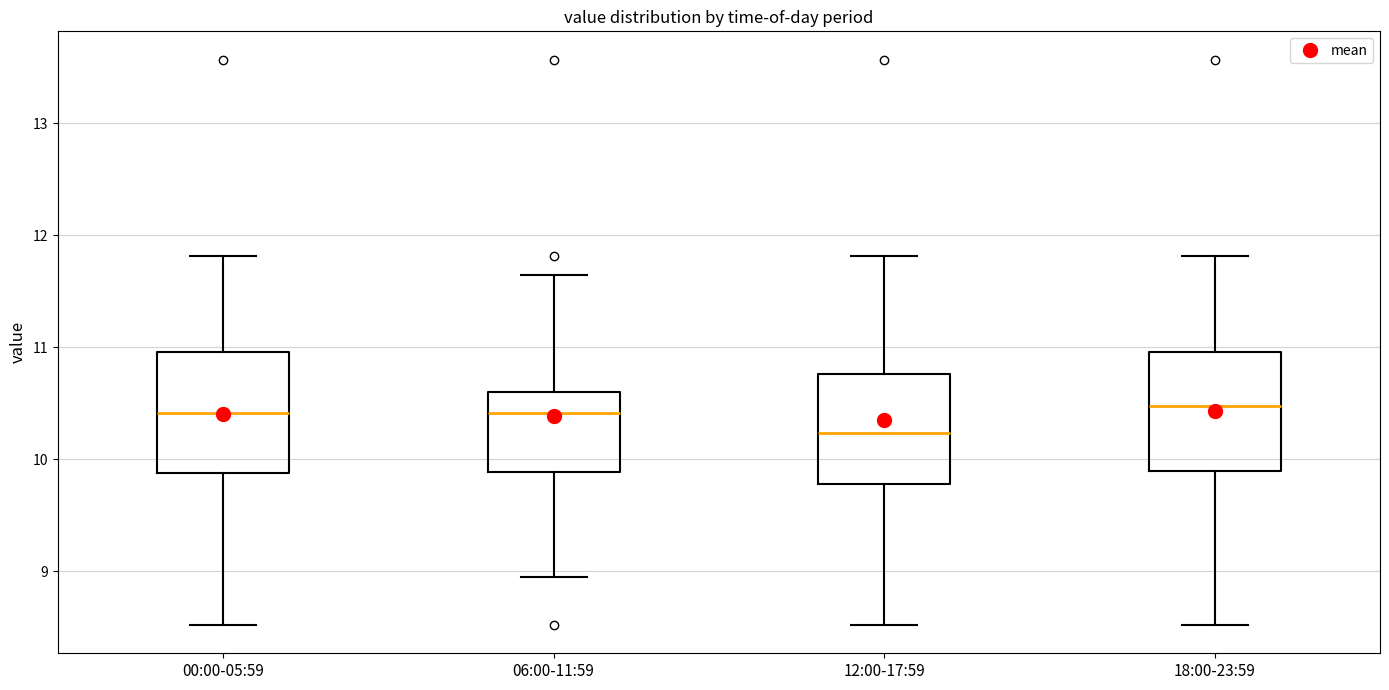

Reading left to right, transcribe this box plot: for each box, give where its median line is, the range the box spans, and where its two whiskers end, as read against the y-axis. The values are not printed on the chart, so give them approximately, as read against the axis.

00:00-05:59: median 10.4, box 9.9 to 11.0, whiskers 8.5 to 11.8
06:00-11:59: median 10.4, box 9.9 to 10.6, whiskers 9.0 to 11.7
12:00-17:59: median 10.2, box 9.8 to 10.8, whiskers 8.5 to 11.8
18:00-23:59: median 10.5, box 9.9 to 11.0, whiskers 8.5 to 11.8